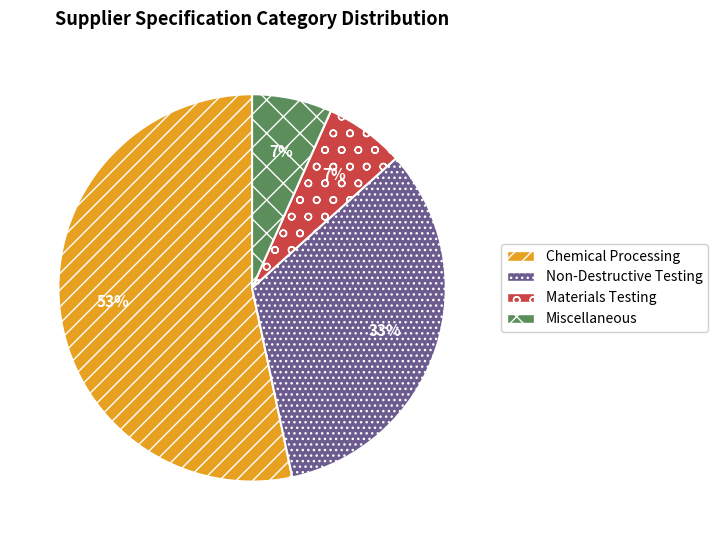

To the nearest percent, what percentage of the pie is Materials Testing?

7%